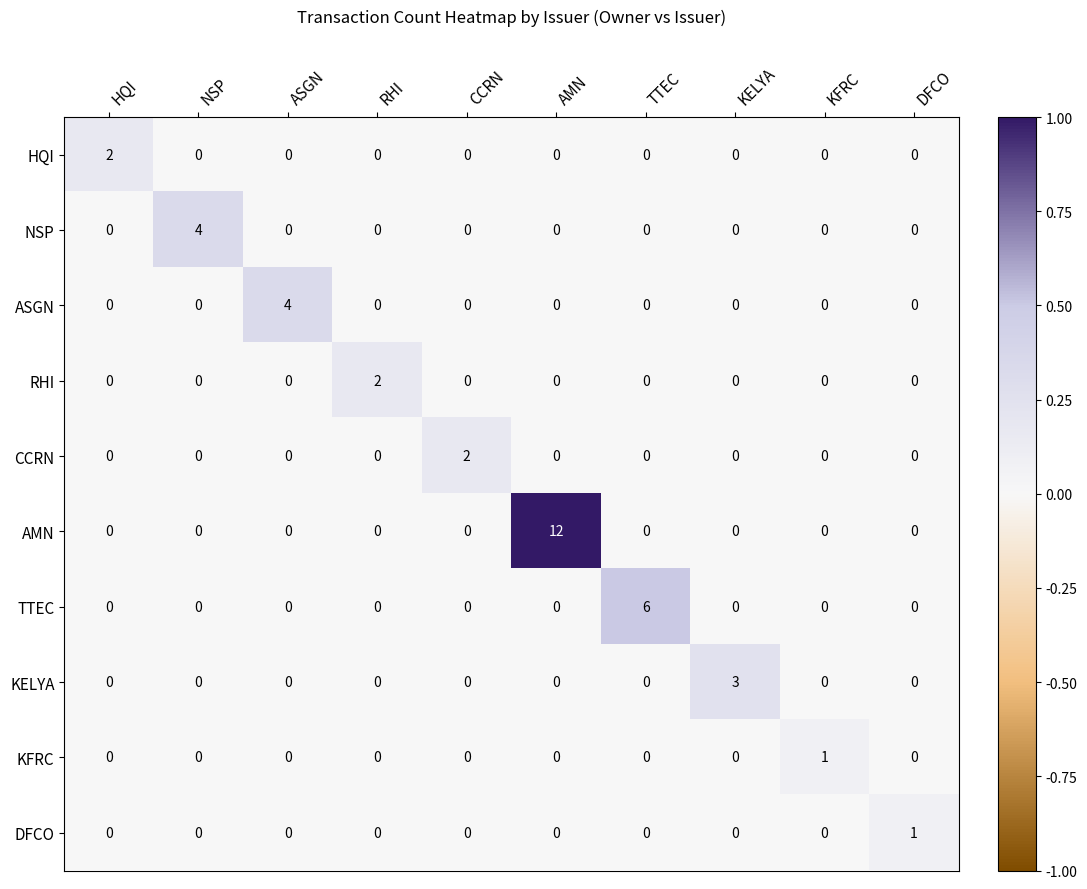

What is the difference between the highest and lowest values at CCRN?

2